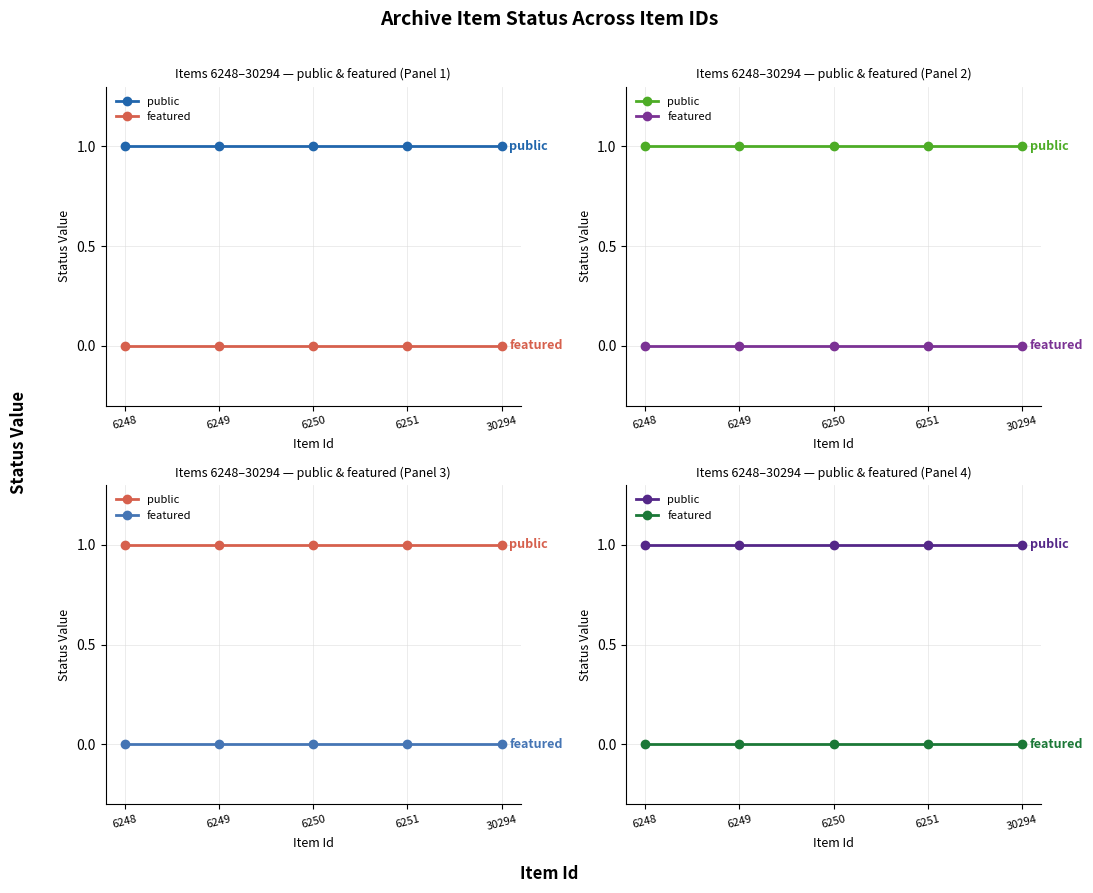

True or false: public has more than 2 interior local peaks.

False